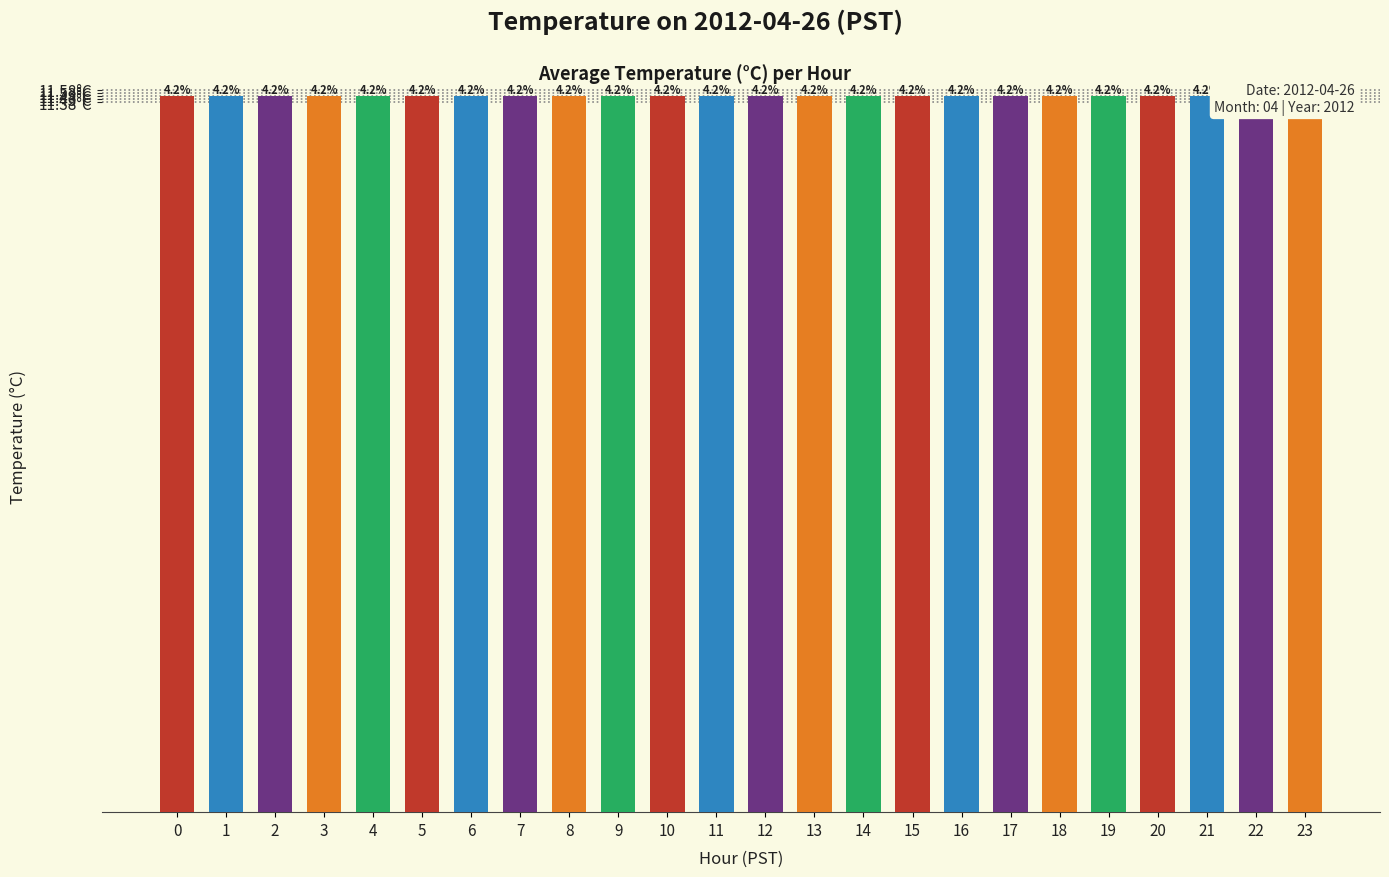

What is the difference between the maximum and second lowest values?

0.2